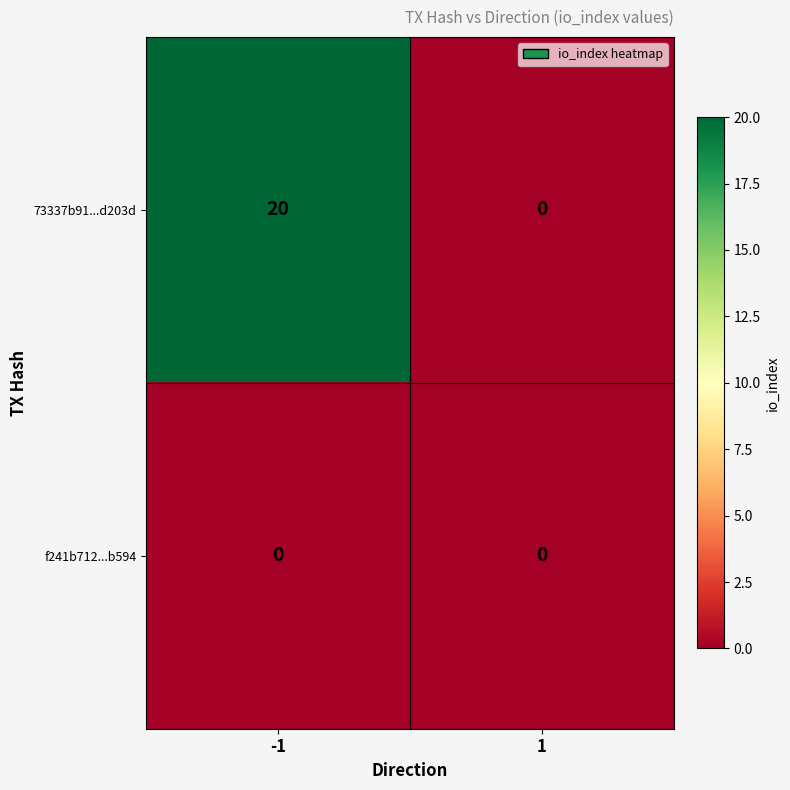

Reading right to left, list all the values displayed in this chart.

73337b91...d203d: 1=0	-1=20
f241b712...b594: 1=0	-1=0